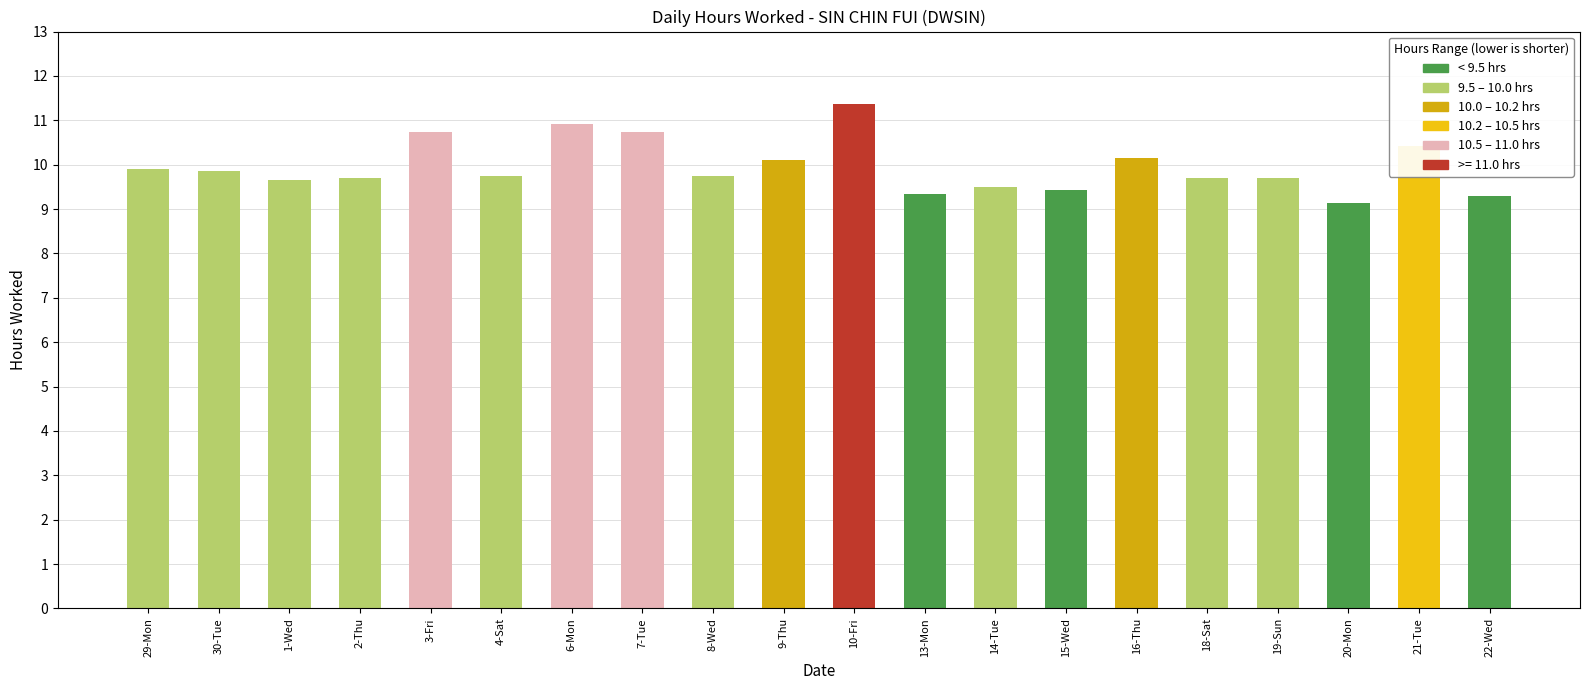

What is the sum of the values at 18-Sat and 22-Wed?

19.0